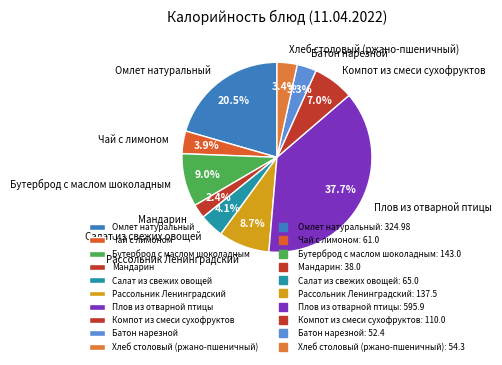

What percentage is the Бутерброд с маслом шоколадным slice, to the nearest percent?

9%